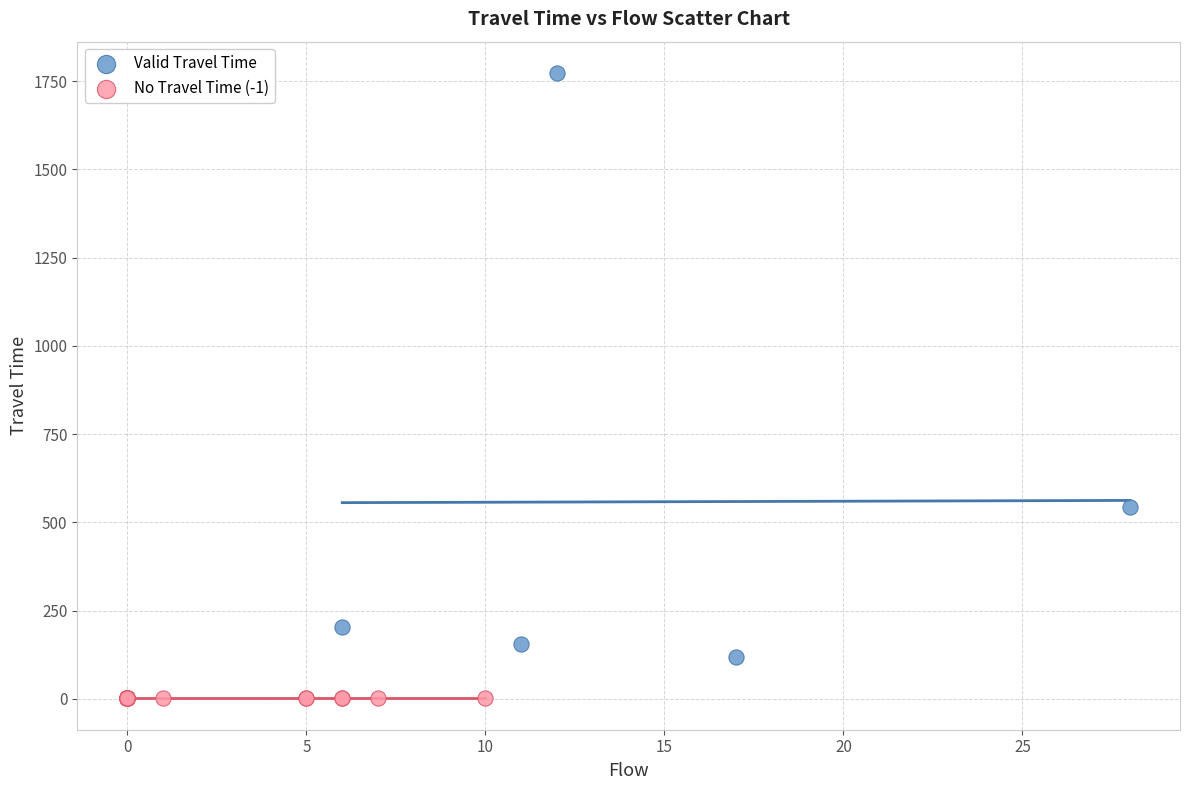

Which series reaches the minimum Y coordinate?

No Travel Time (-1)